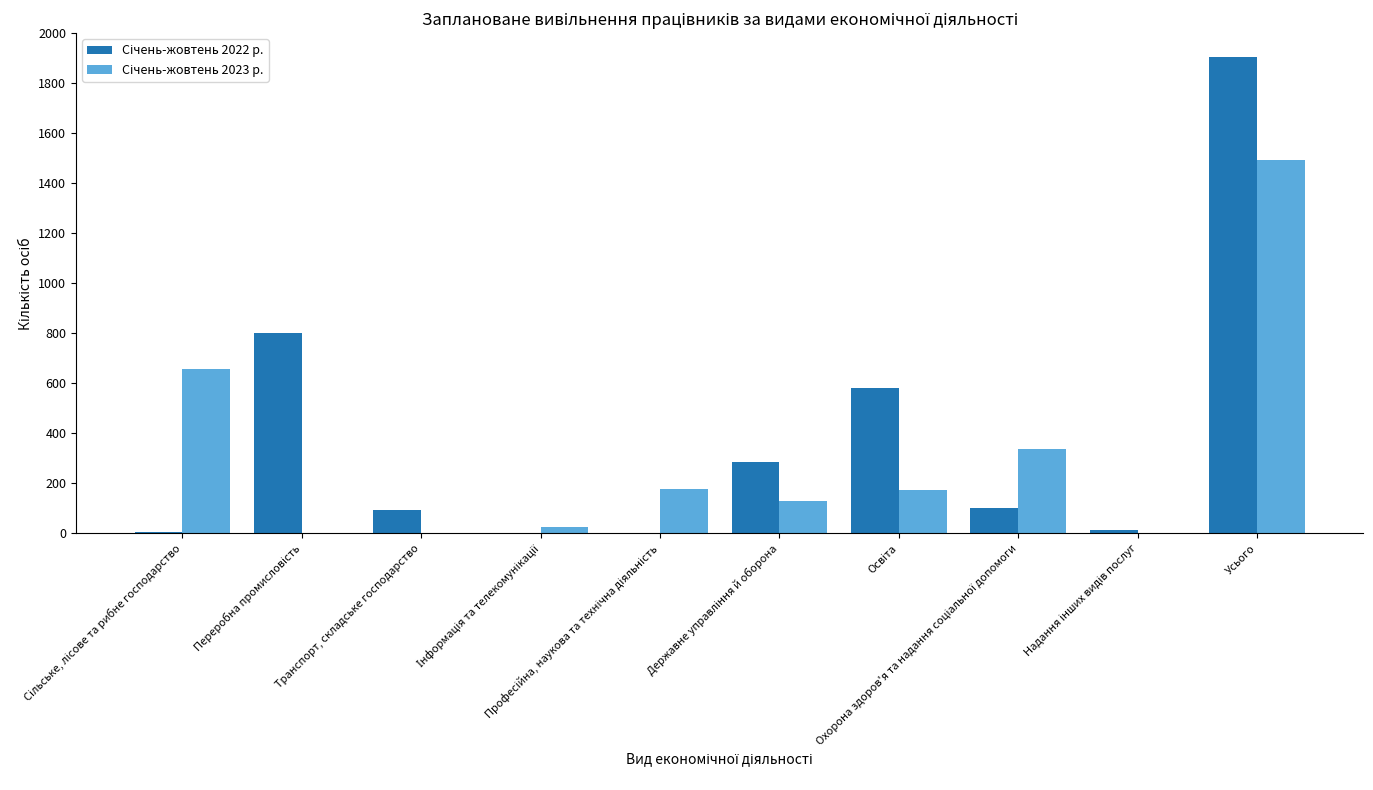

How many groups of bars are there?

10